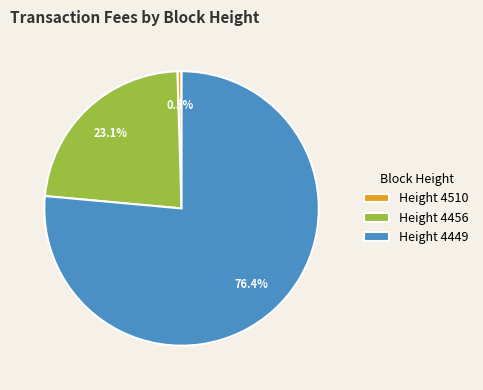

How many slices are in this pie chart?

3